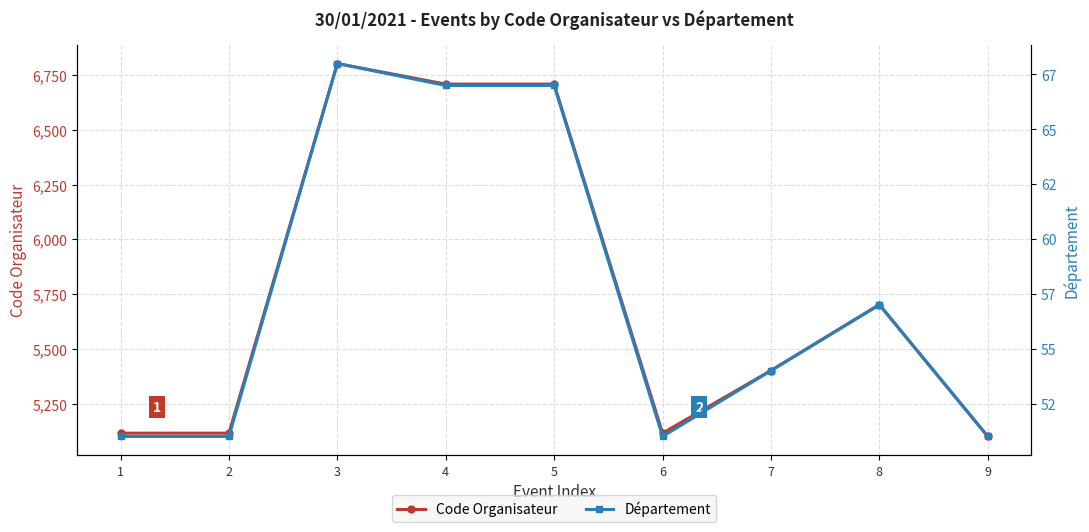

What is the spread (max minus min) of values at 2?

5065